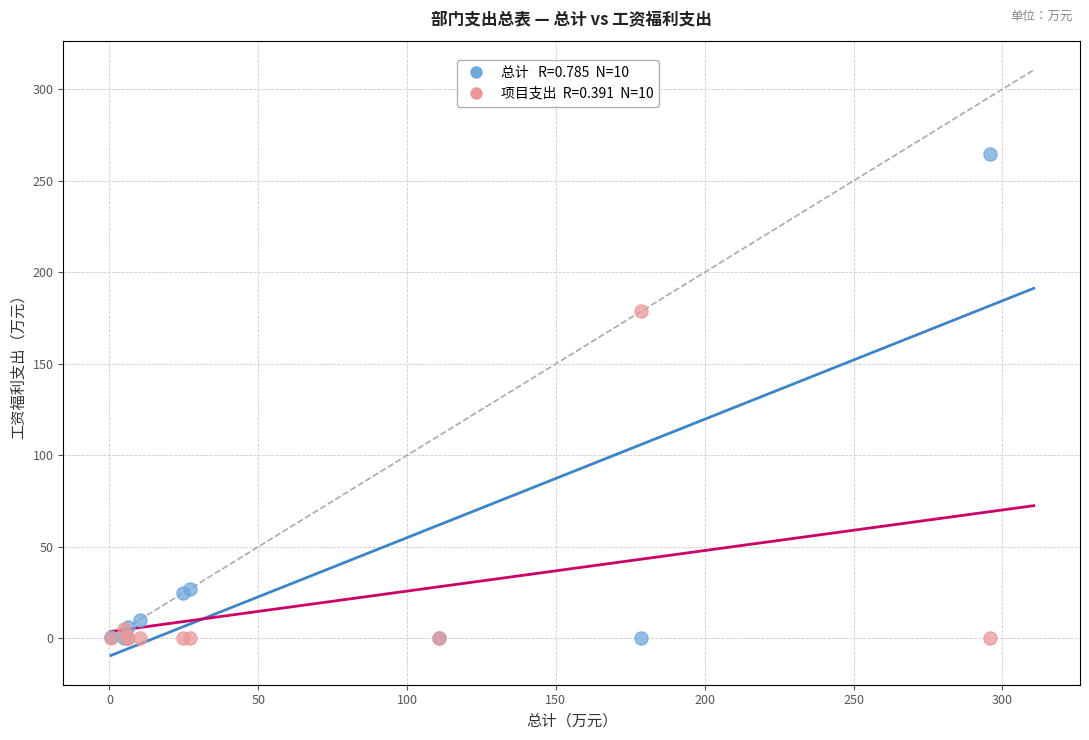

Across all series, what Y value is closest to 132?

178.7